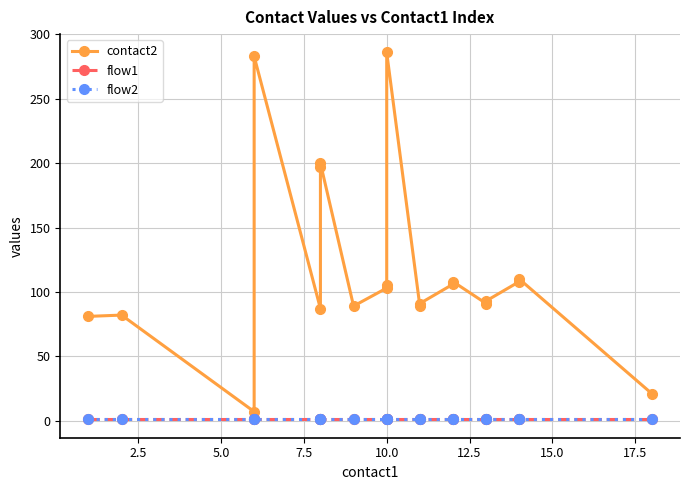

Is it true that flow2 equals 1 at 18?

False